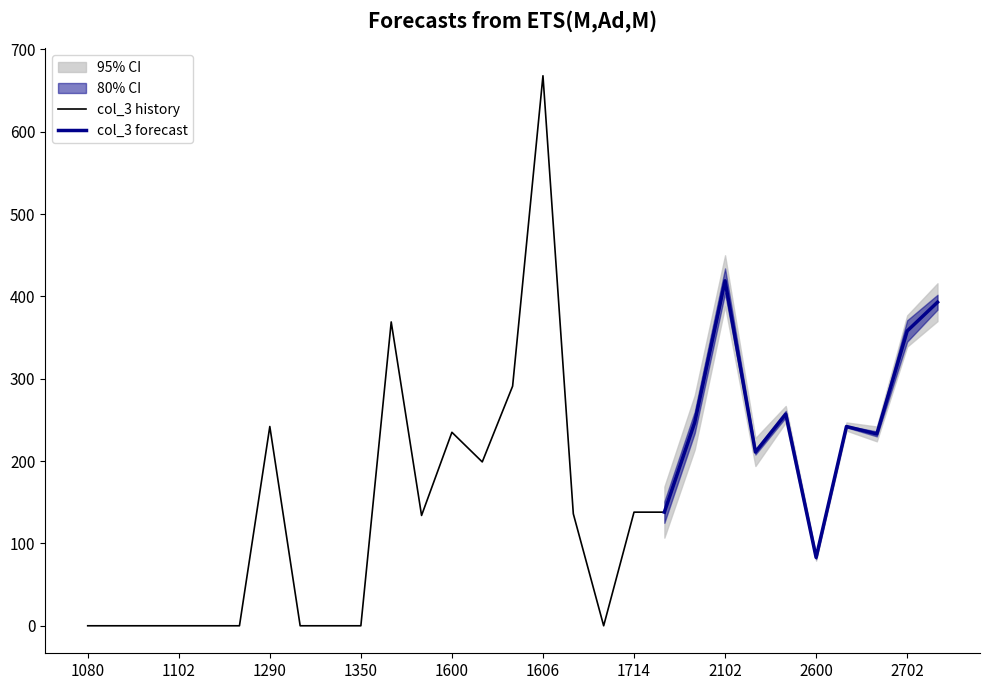

Is it true that col_3 history equals 138 at 1714?

True